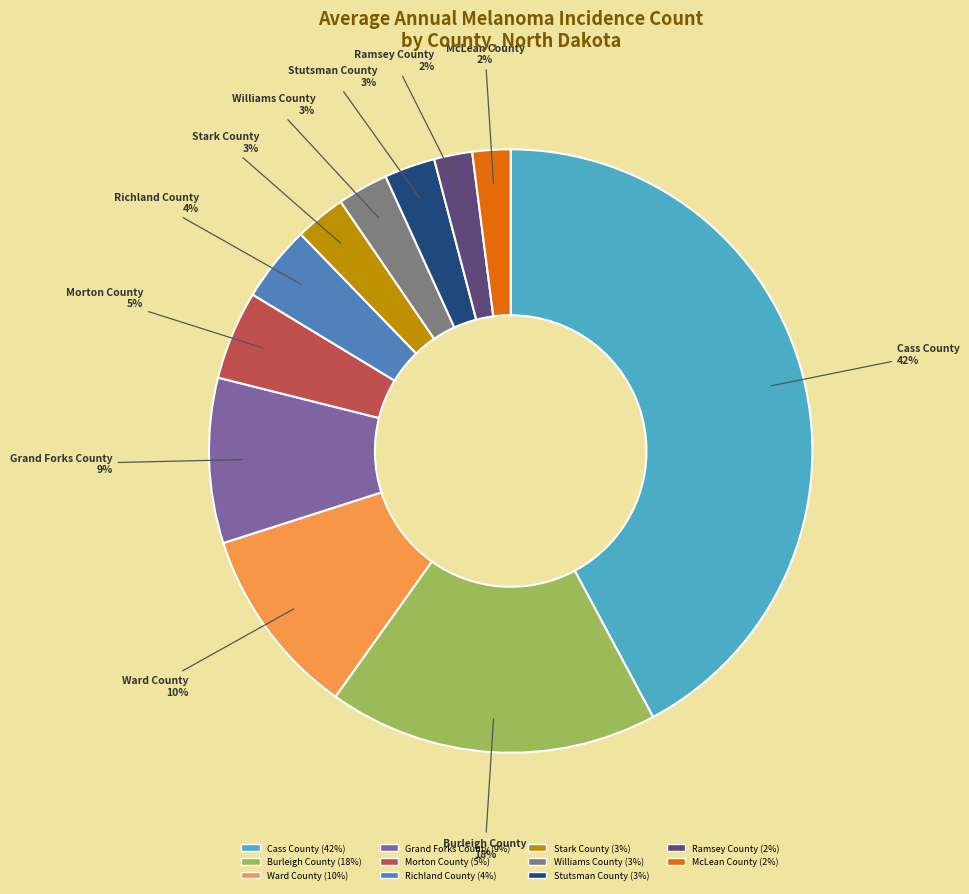

What is the largest slice in the pie chart?

Cass County